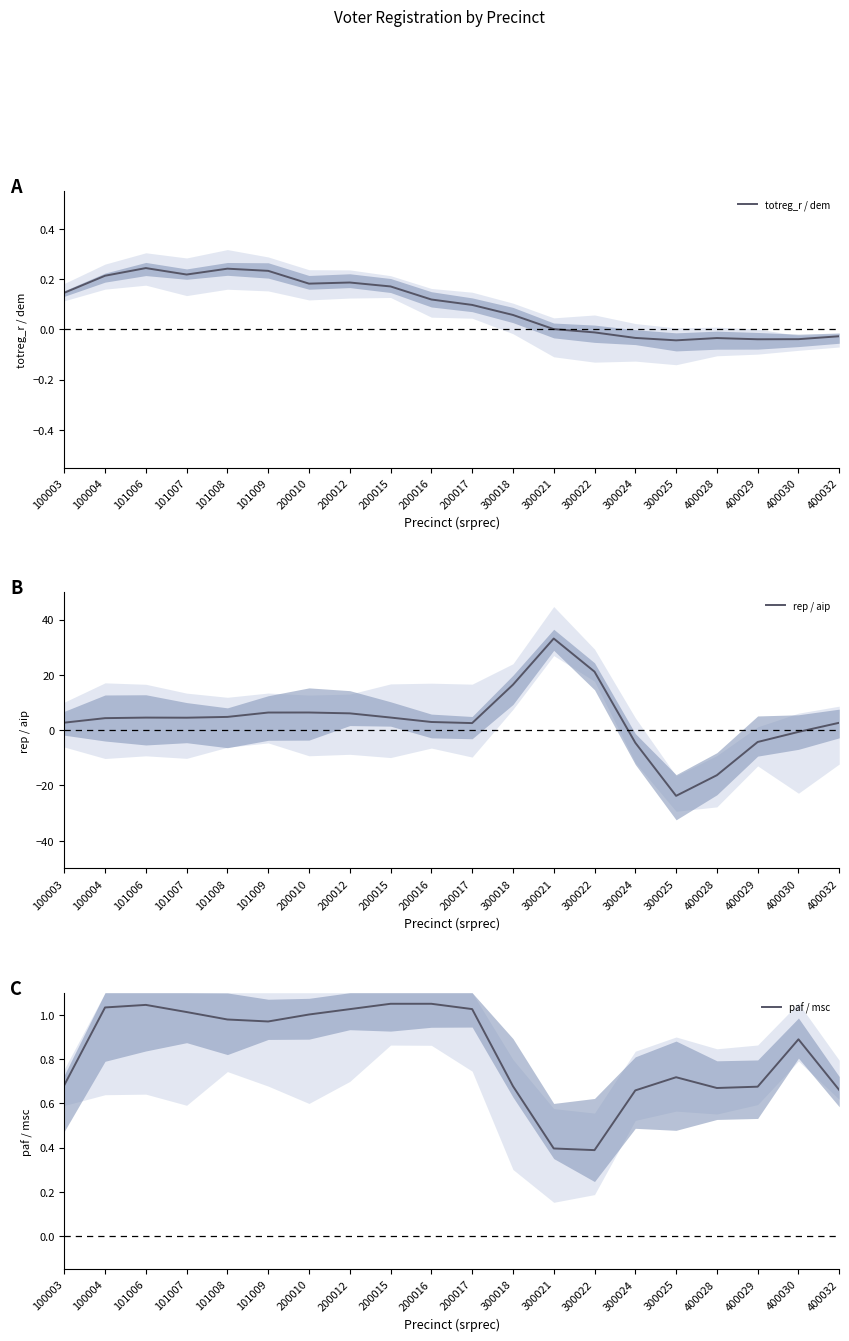

True or false: totreg_r / dem and rep / aip intersect in this chart.

True